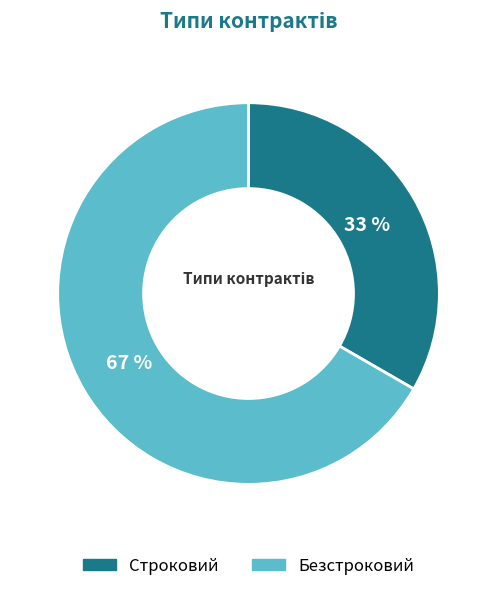

Is Безстроковий the majority of the pie?

Yes